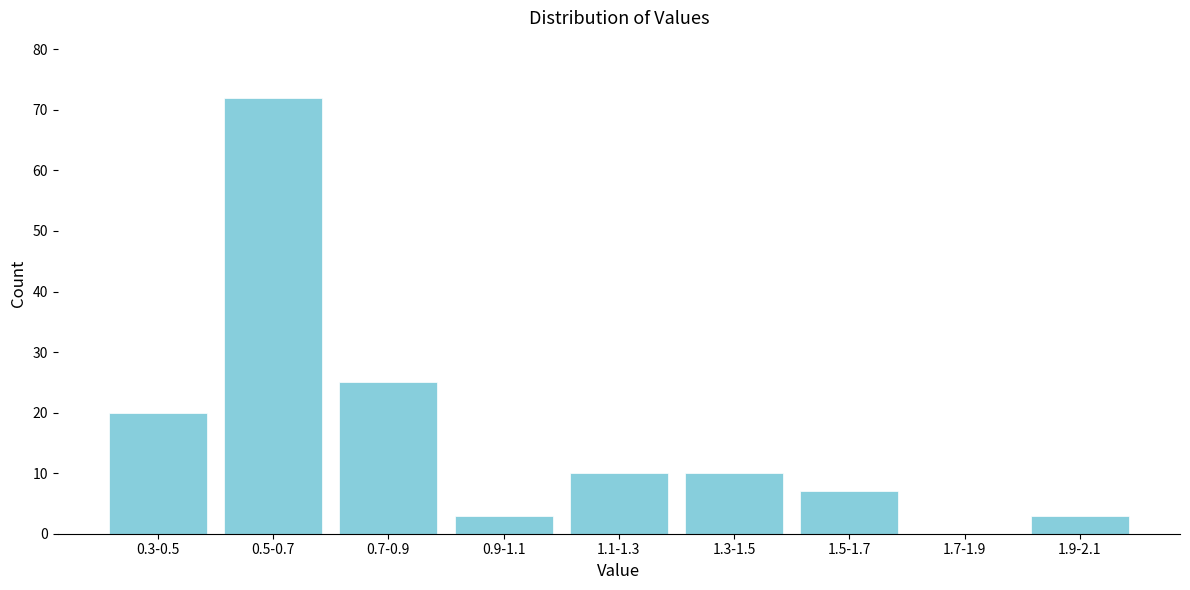

Reading right to left, list all the values displayed in this chart.

1.9-2.1=3	1.7-1.9=0	1.5-1.7=7	1.3-1.5=10	1.1-1.3=10	0.9-1.1=3	0.7-0.9=25	0.5-0.7=72	0.3-0.5=20